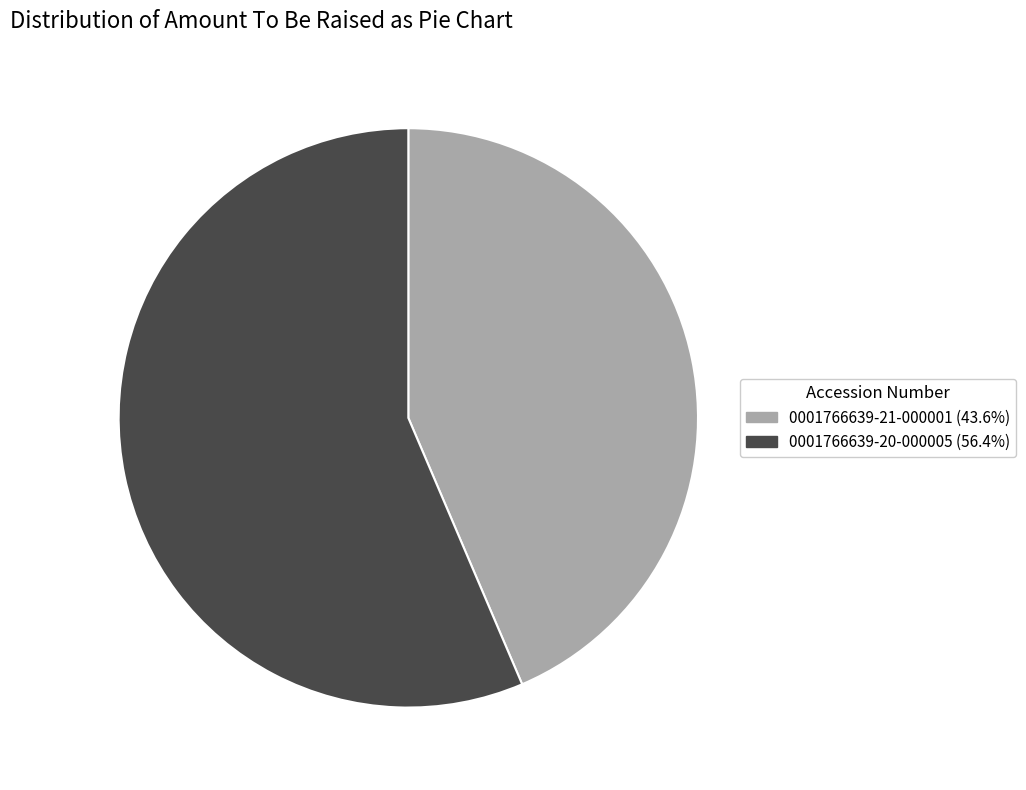

Approximately how many times larger is the value at 0001766639-21-000001 compared to 0001766639-20-000005?

0.8